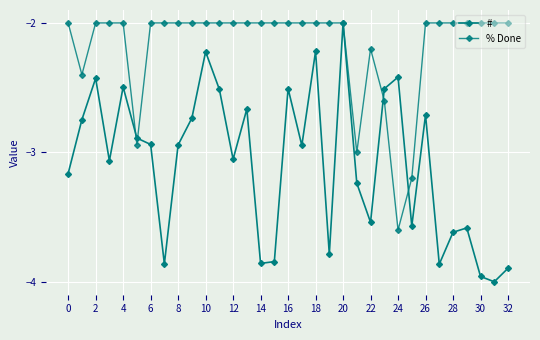

How many distinct data groups are displayed?

2